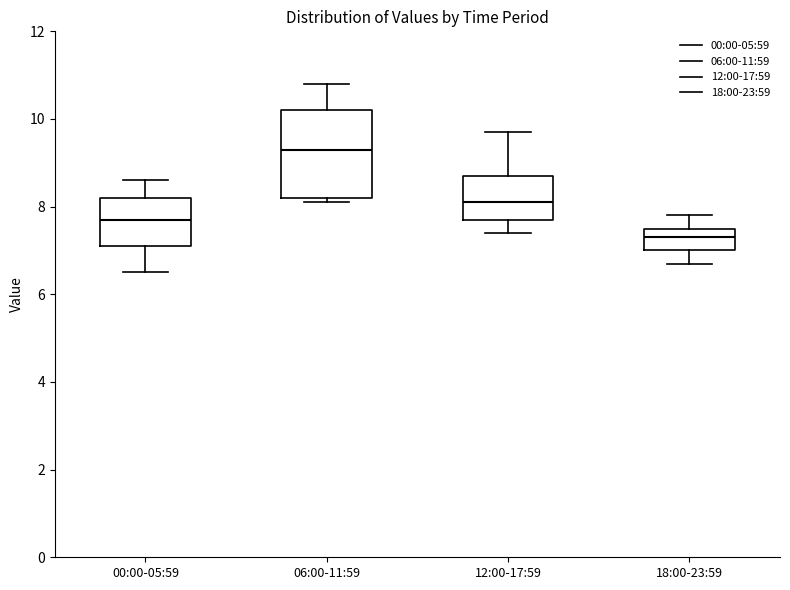

Which box's median line is the highest?

06:00-11:59